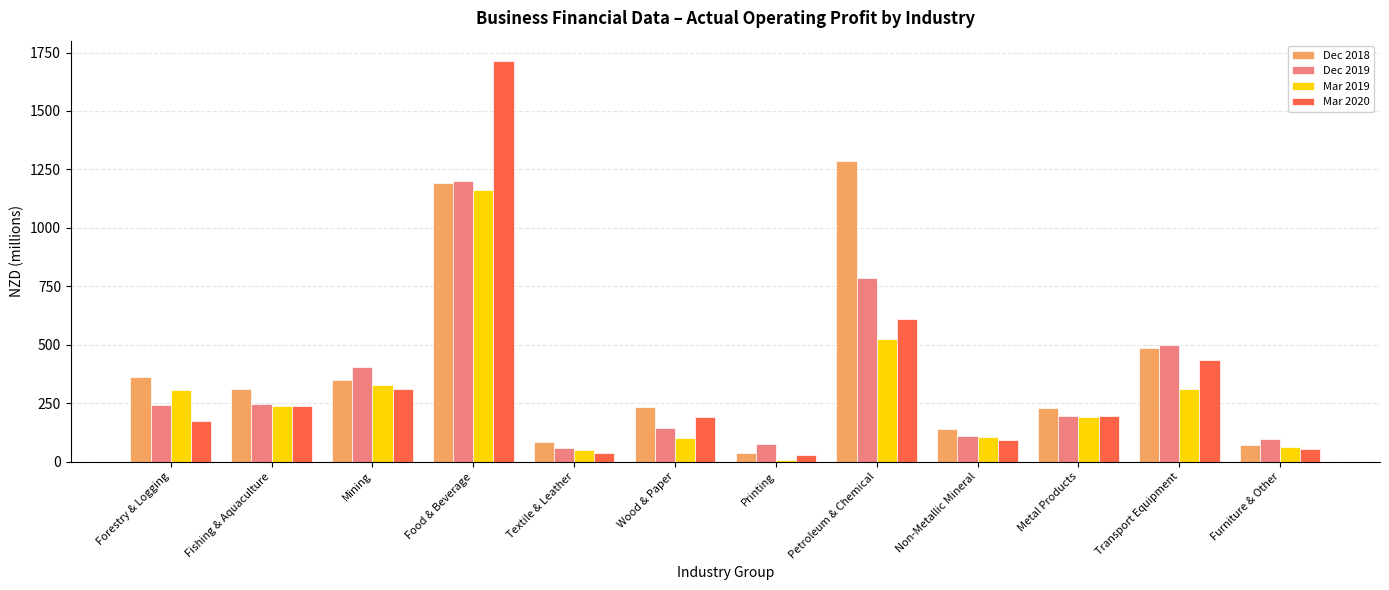

Count the number of data series in this chart.

4